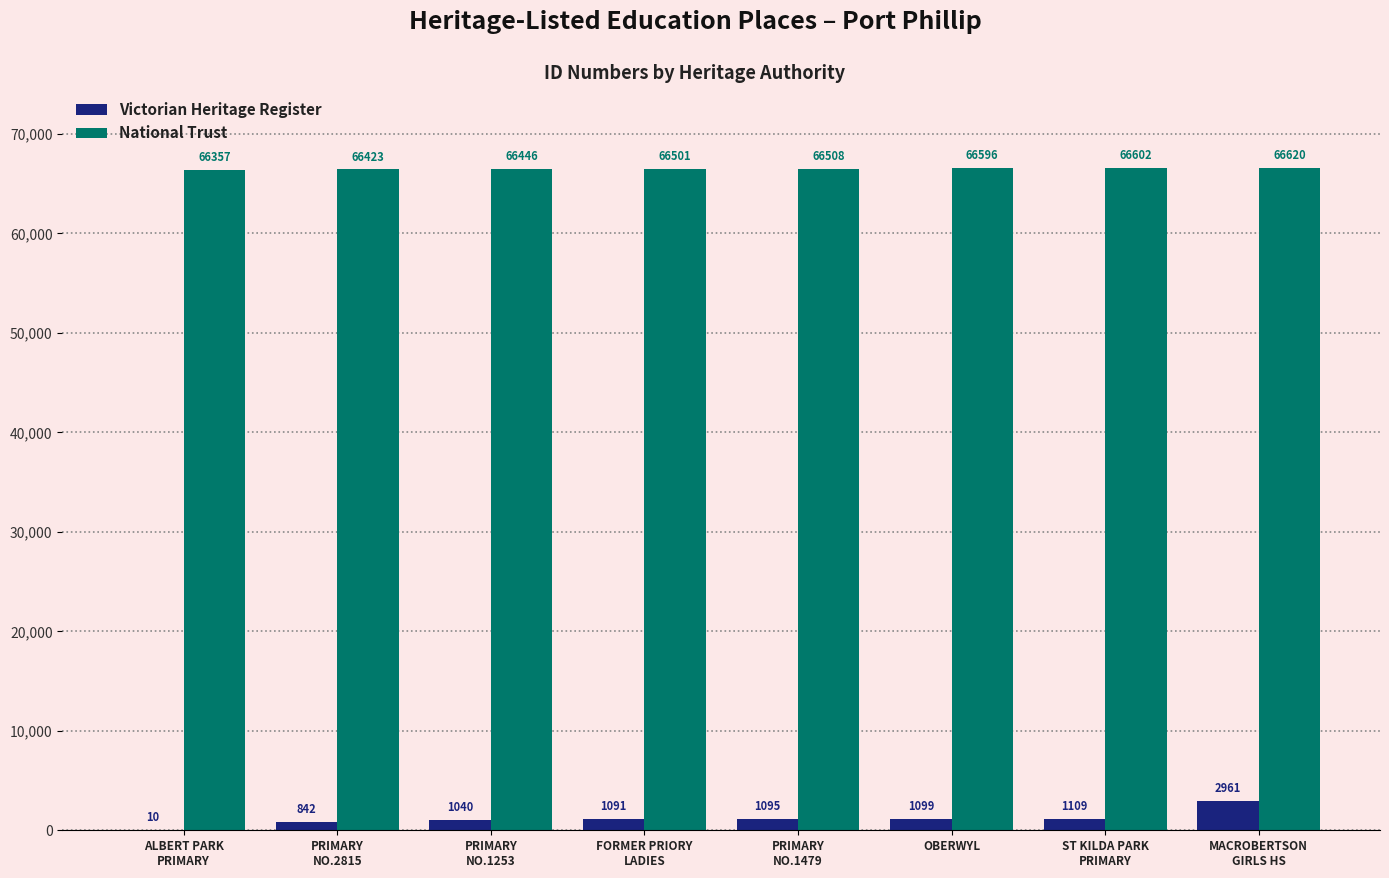

Is it true that National Trust equals 66508 at PRIMARY
NO.1479?

True